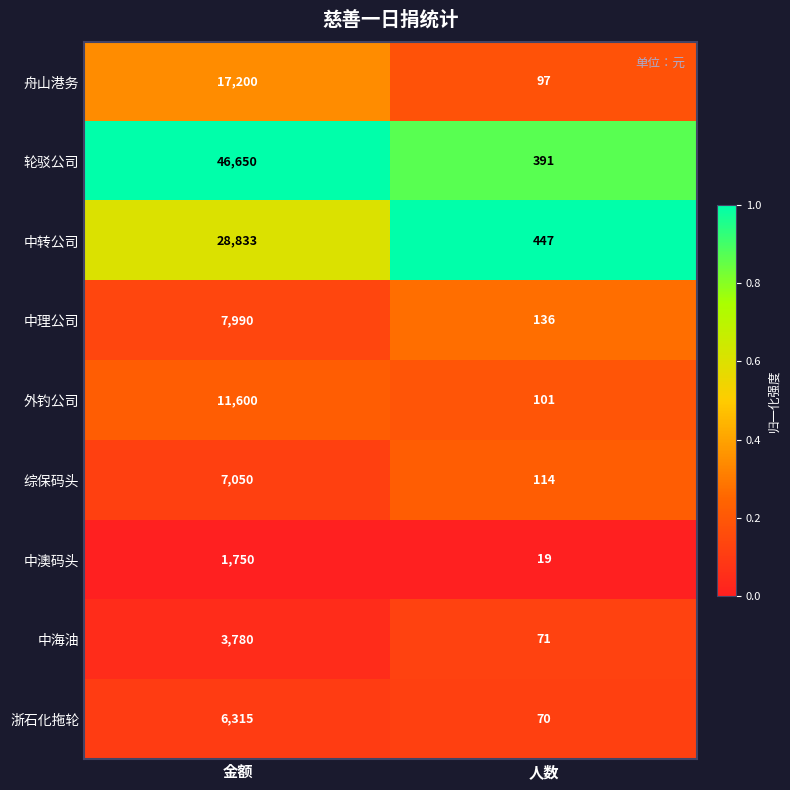

The value of 中转公司 at 人数 is 447. True or false?

True